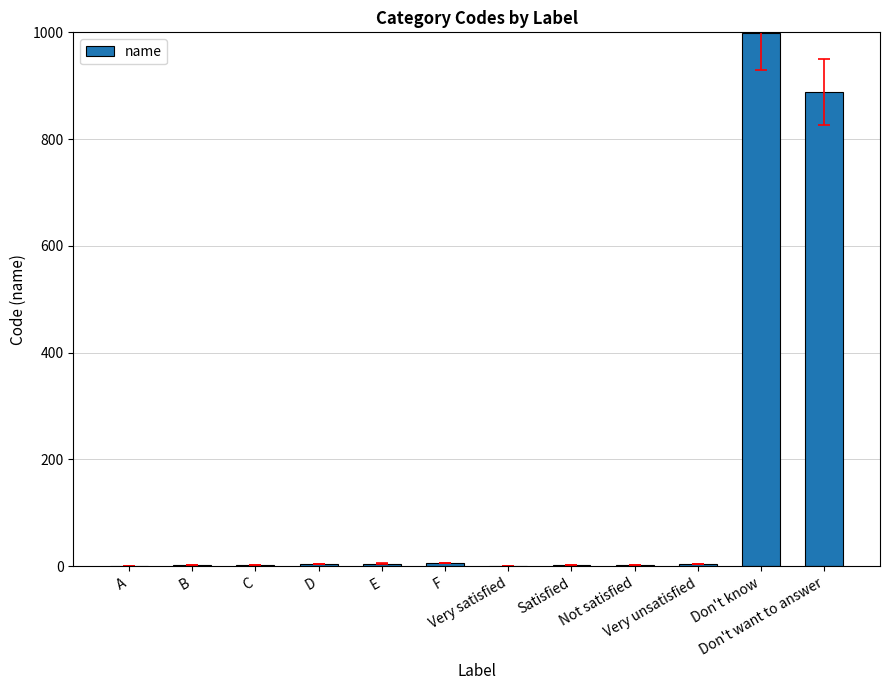

Between Not satisfied and Don't want to answer, which is larger?

Don't want to answer